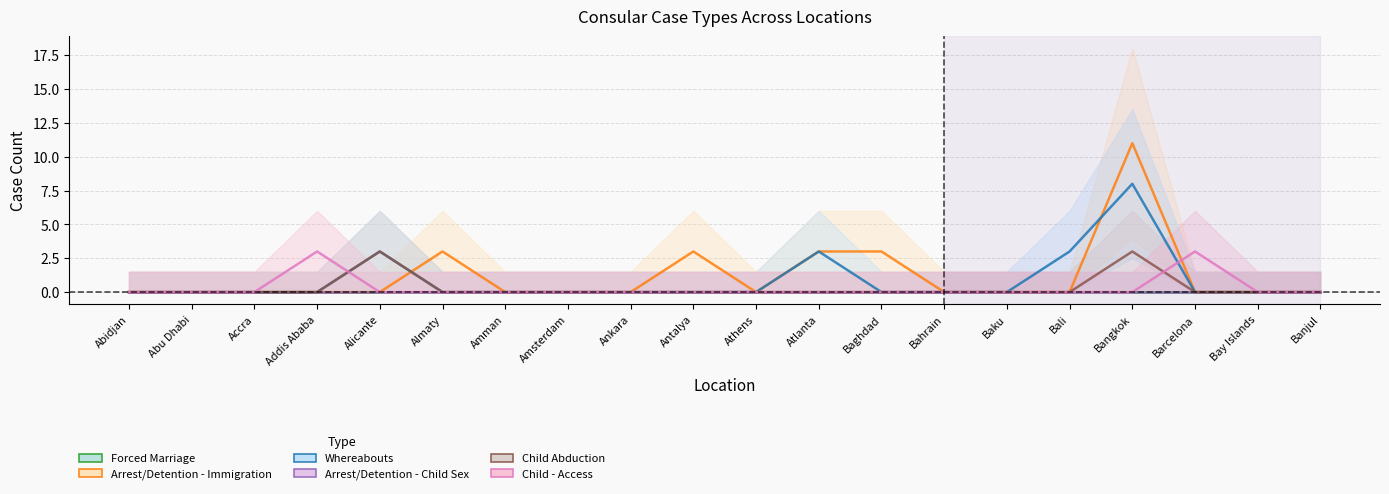

List the series in order of their peak value, highest first.

Arrest/Detention - Immigration, Whereabouts, Child Abduction, Child - Access